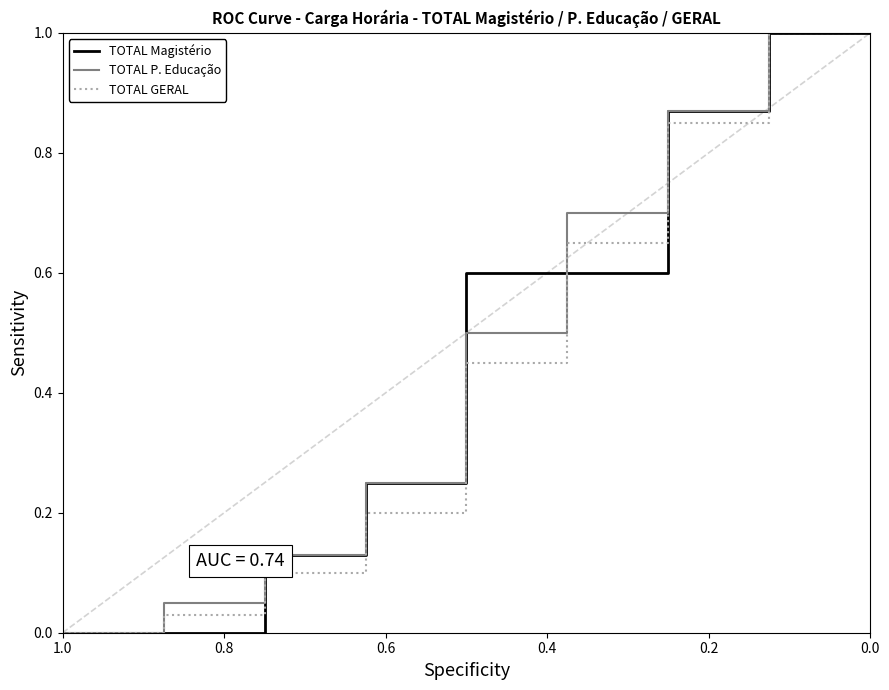

At which label is TOTAL Magistério closest to 0?

1.0